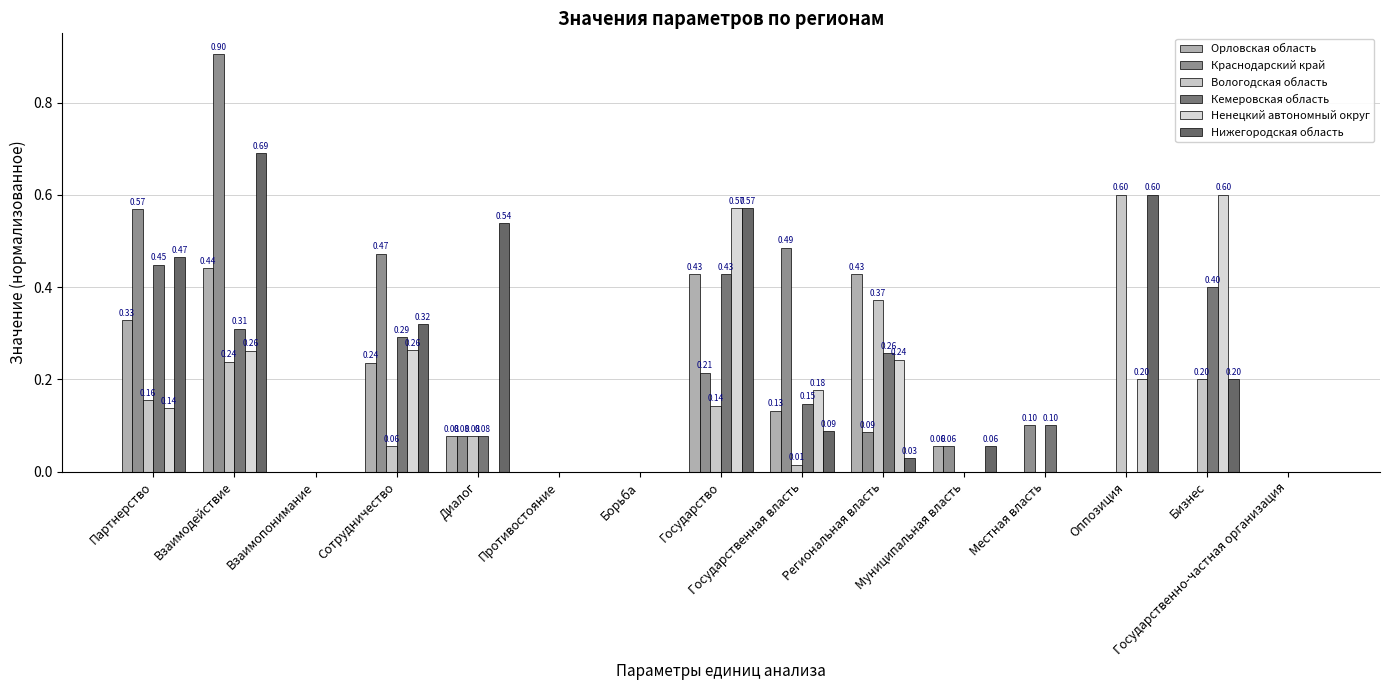

How many distinct data groups are displayed?

6